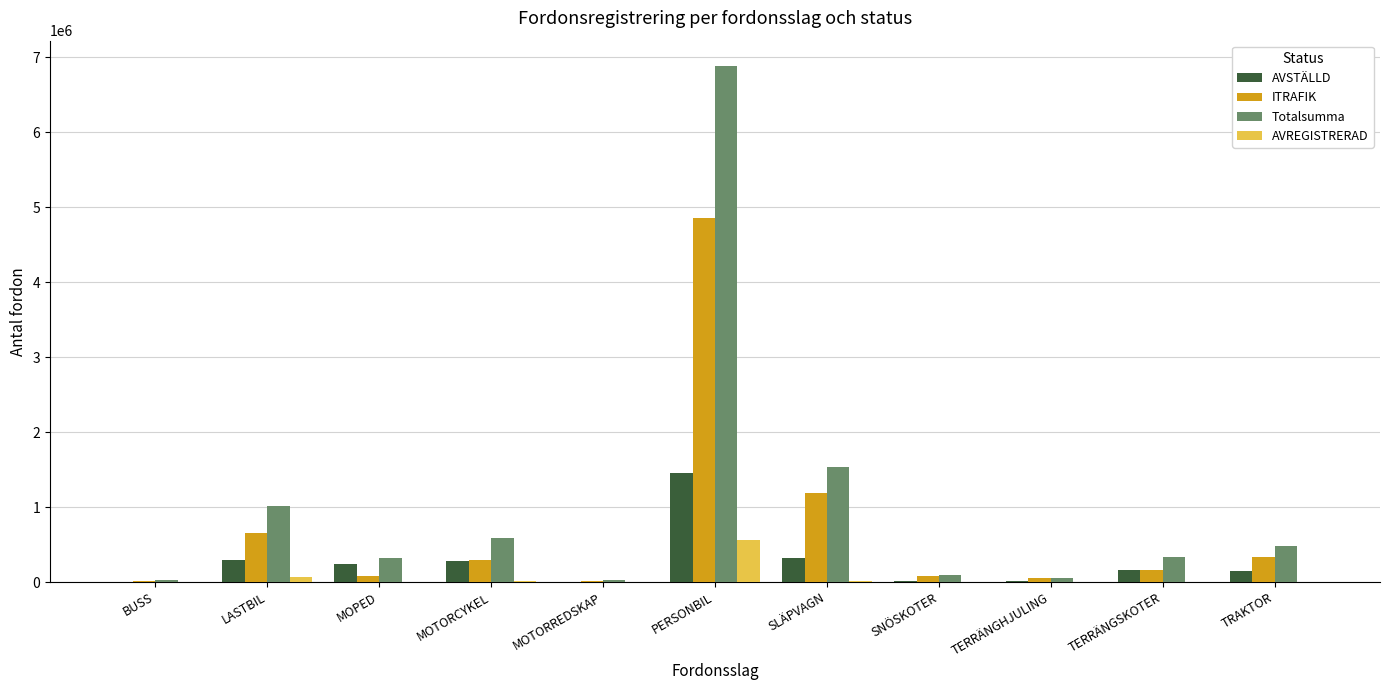

What is the total value across all series at BUSS?

43622